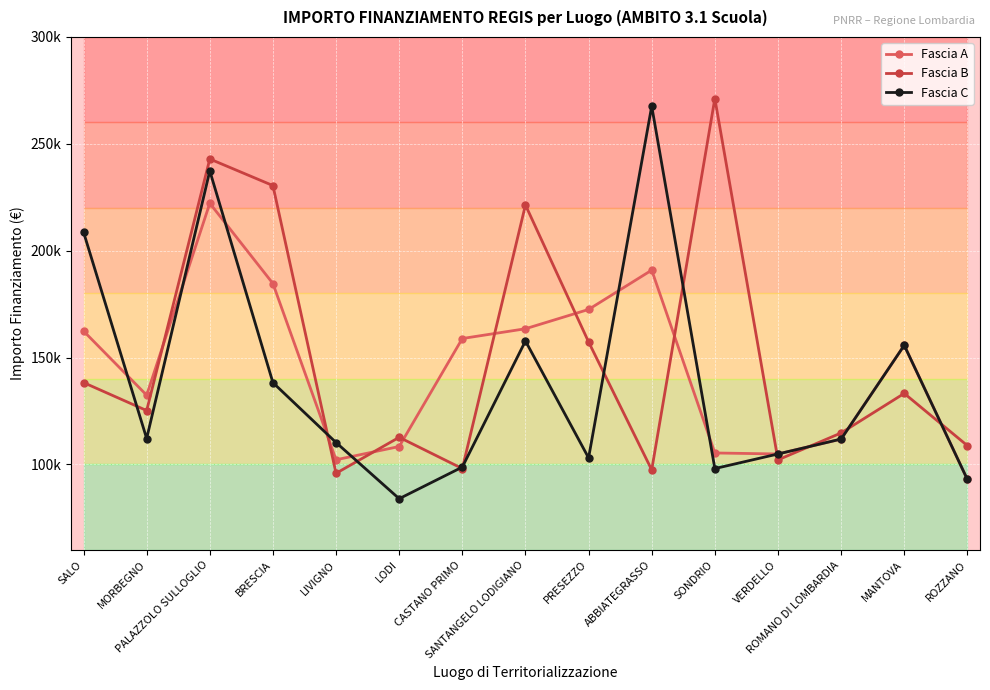

What value does the Fascia B series have at SALO?

138311.0